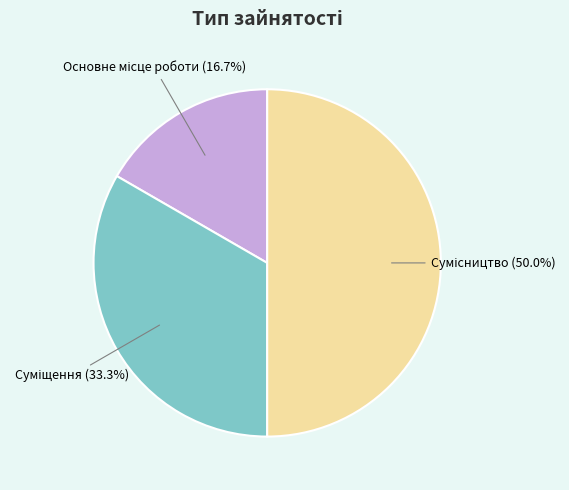

What percentage is the Основне місце роботи slice, to the nearest percent?

17%